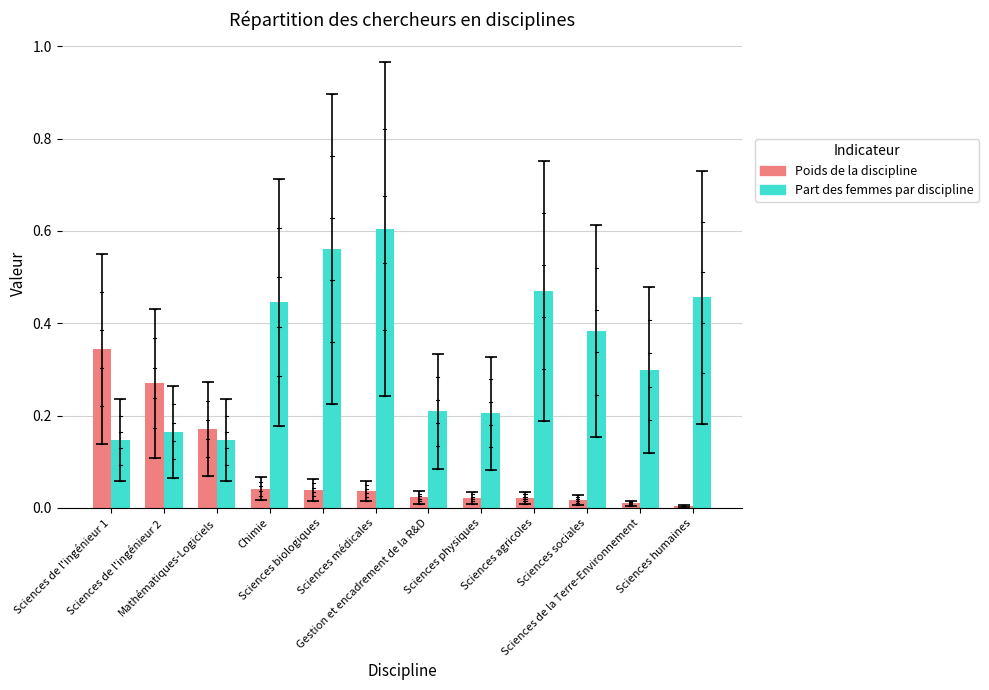

Is it true that Poids de la discipline equals 0.1 at Chimie?

False